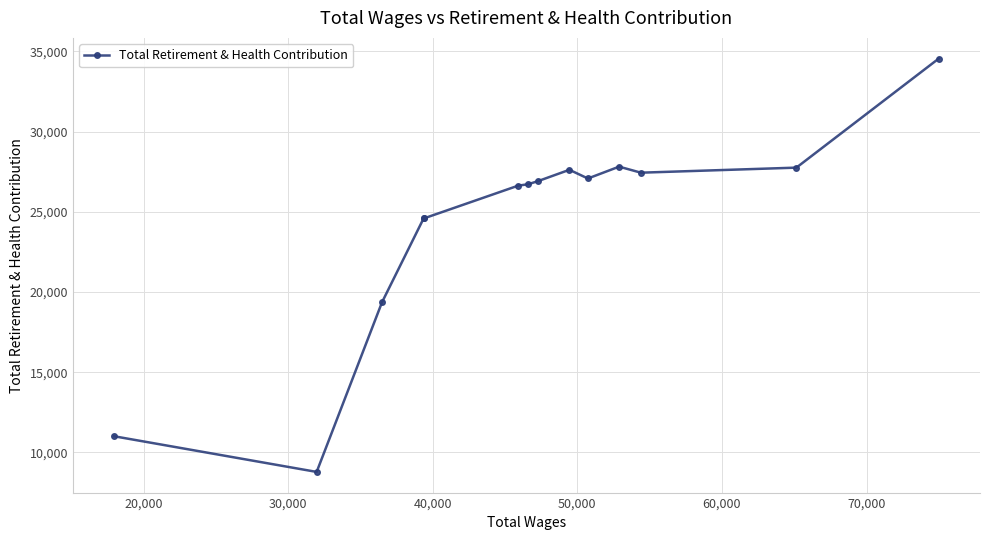

What is the value of the 6th point from the left?

26626